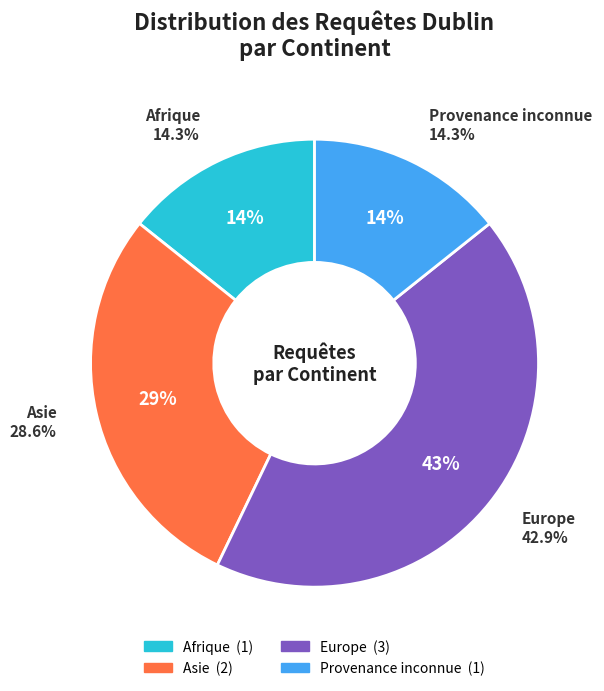

Does Afrique account for over 50% of the chart?

No